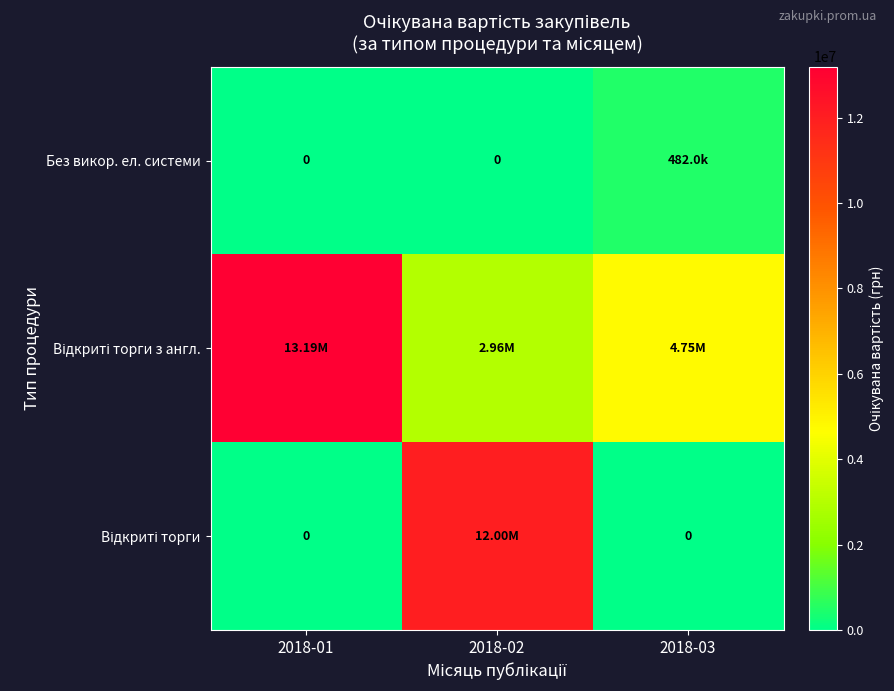

Where is Відкриті торги з англ. nearest to the value 8077081?

2018-03